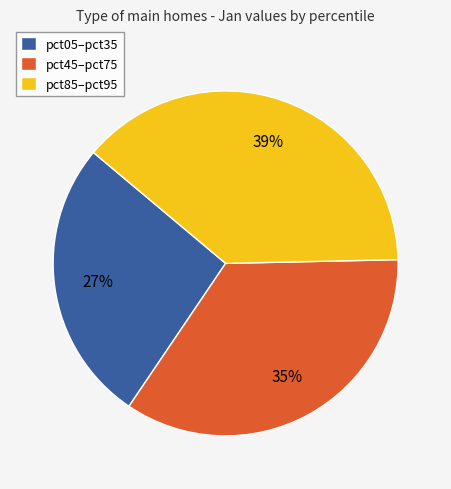

To the nearest percent, what portion does pct85–pct95 represent?

39%